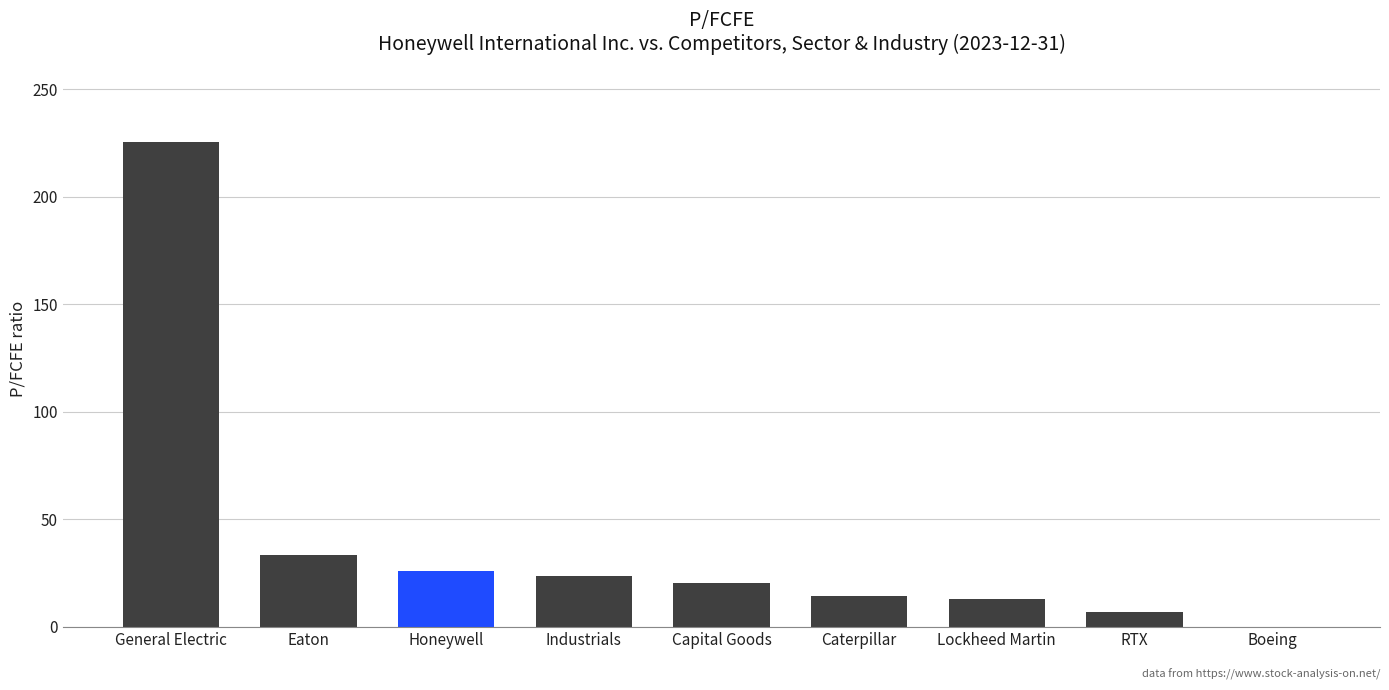

What is the maximum value shown in the chart?

225.2